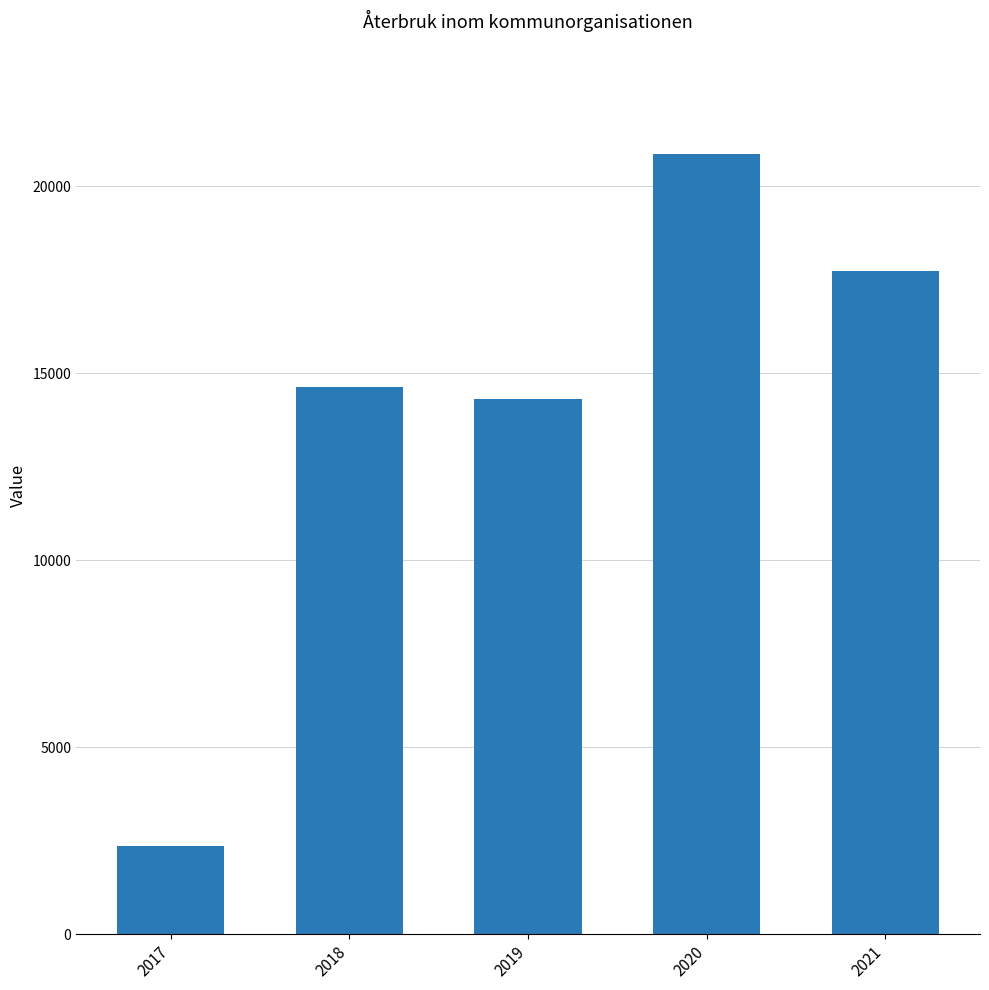

What is the ratio of the value at 2020 to the value at 2018?

1.4